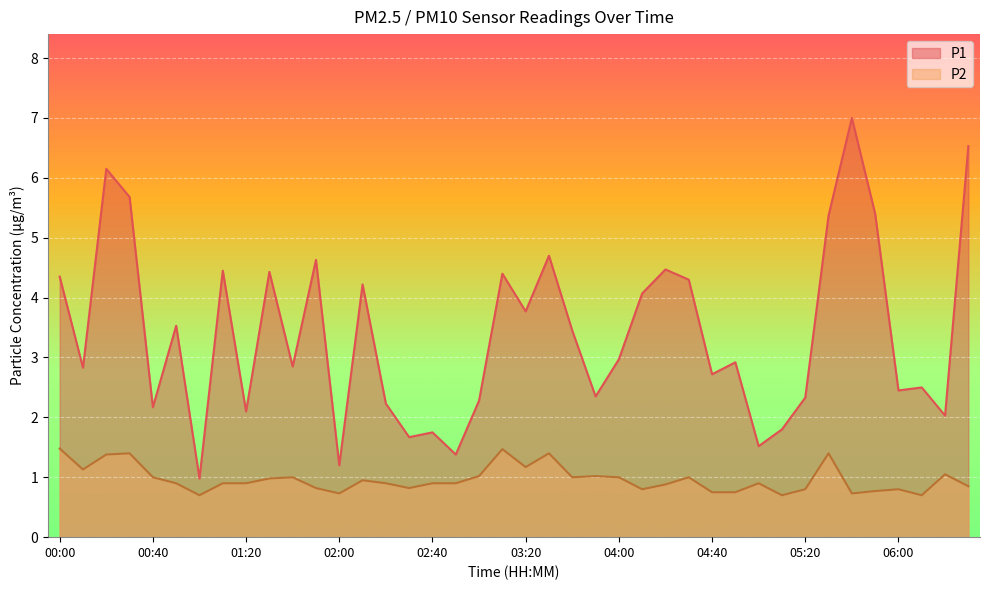

Rank the categories by P2 value from lowest to highest.

01:00, 05:10, 06:10, 02:00, 05:40, 04:40, 04:50, 05:50, 04:10, 05:20, 06:00, 01:50, 02:30, 06:30, 04:20, 00:50, 01:10, 01:20, 02:20, 02:40, 02:50, 05:00, 02:10, 01:30, 00:40, 01:40, 03:40, 04:00, 04:30, 03:00, 03:50, 06:20, 00:10, 03:20, 00:20, 00:30, 03:30, 05:30, 03:10, 00:00